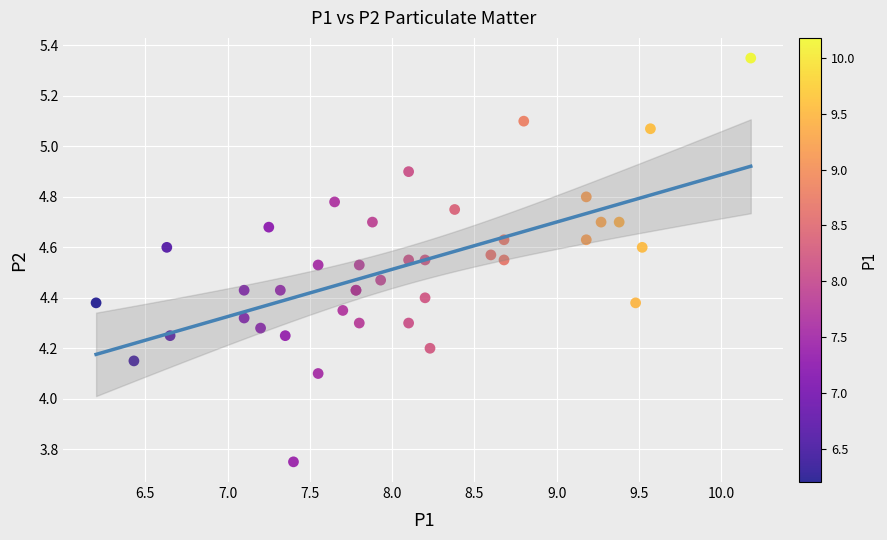

What Y value in the scatter plot is closest to 4?

4.1